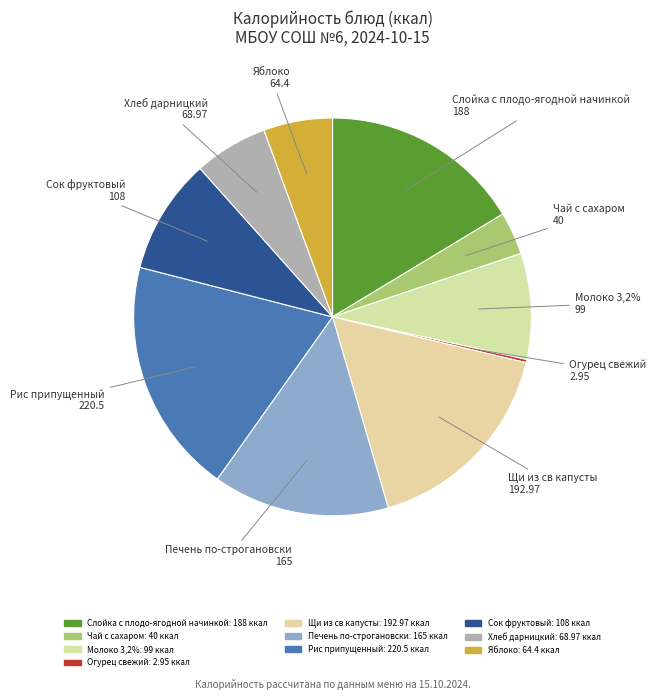

What percentage is the Яблоко slice, to the nearest percent?

6%